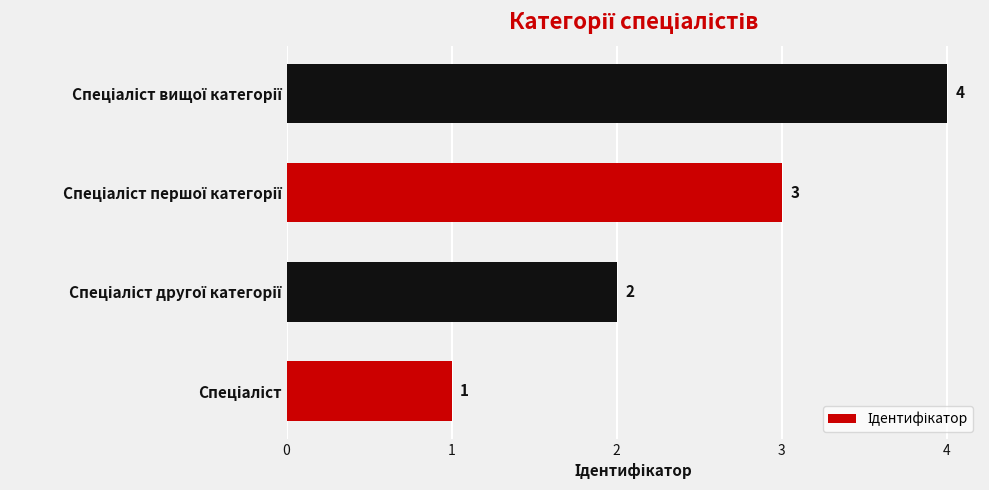

What is the greatest value displayed?

4